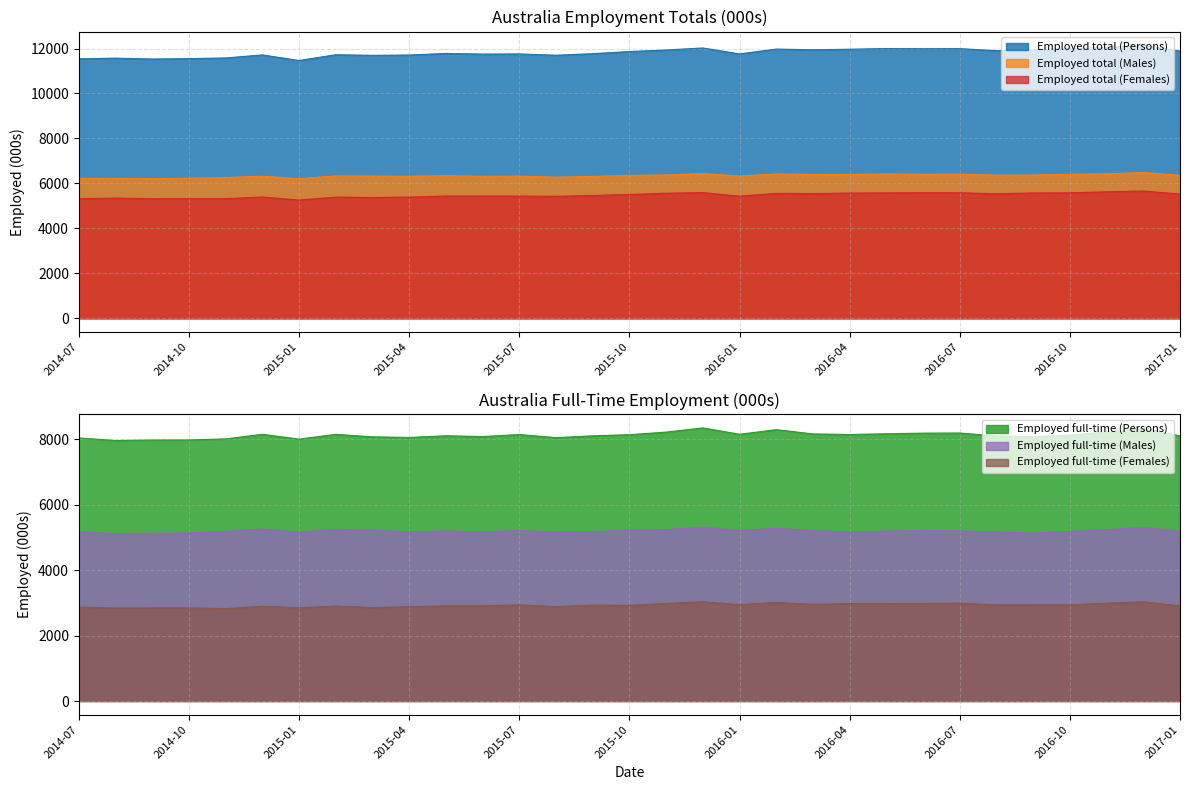

Which series changed the most between 2014-09 and 2016-10?

Employed total (Persons)